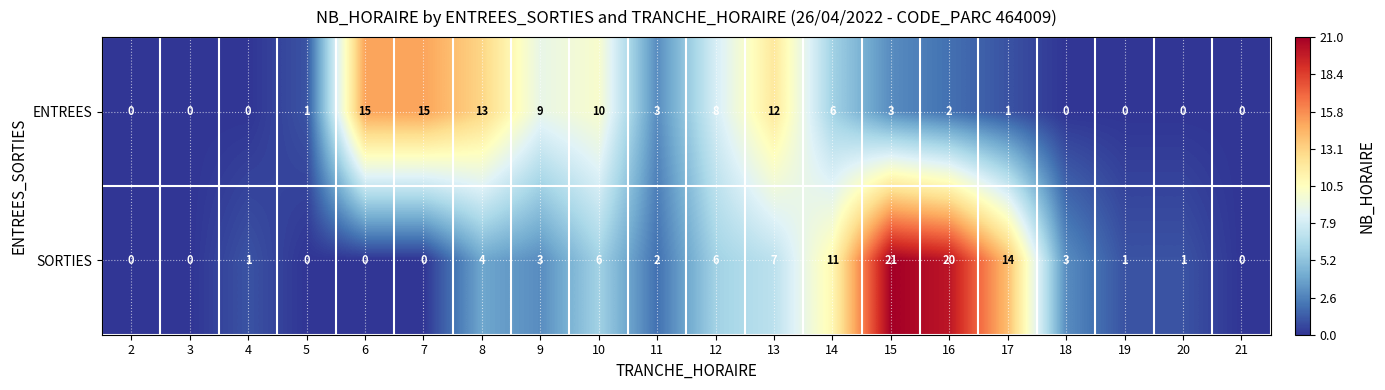

What is the maximum value for SORTIES?

21